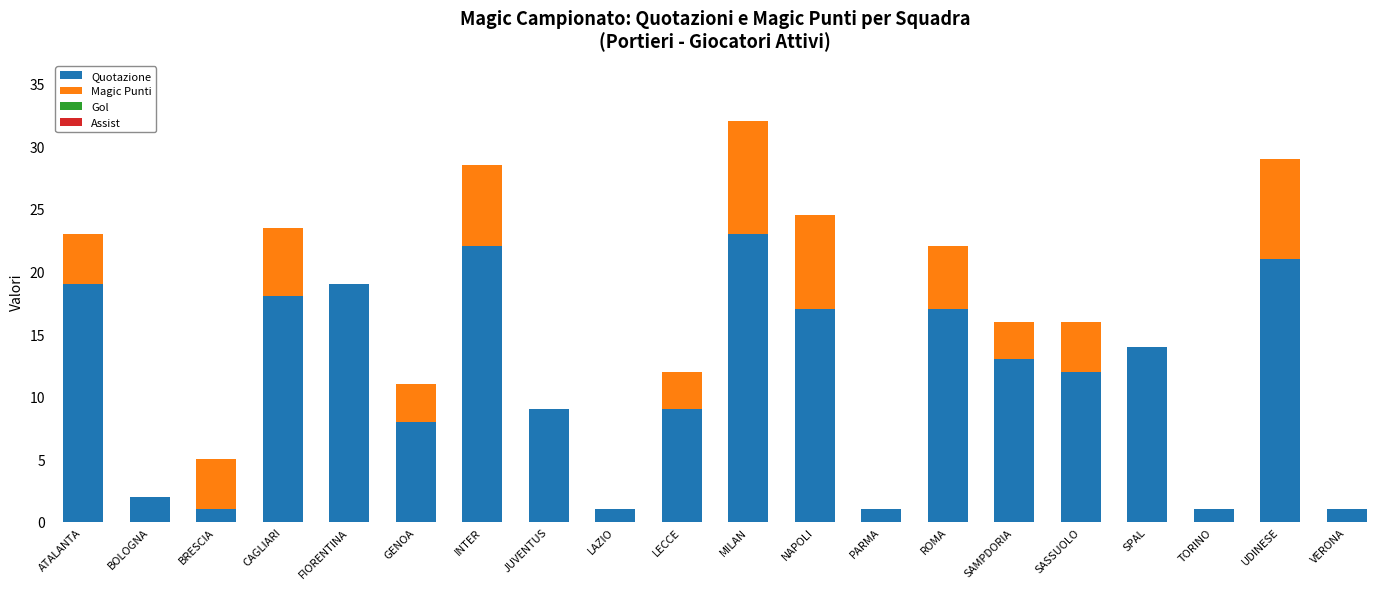

The value of Quotazione at SAMPDORIA is 22.2. True or false?

False